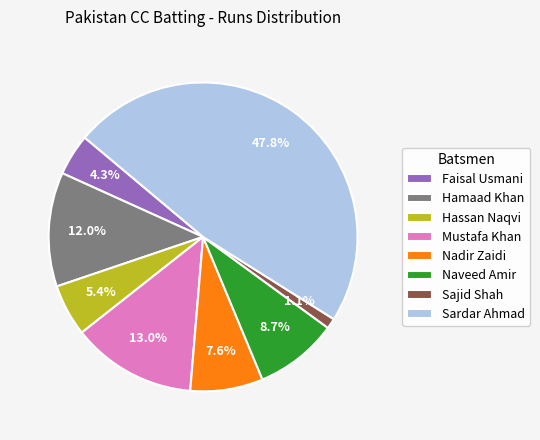

To the nearest percent, what percentage of the pie is Naveed Amir?

9%